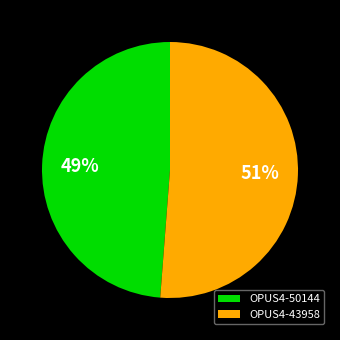

To the nearest percent, what percentage of the pie is OPUS4-43958?

51%